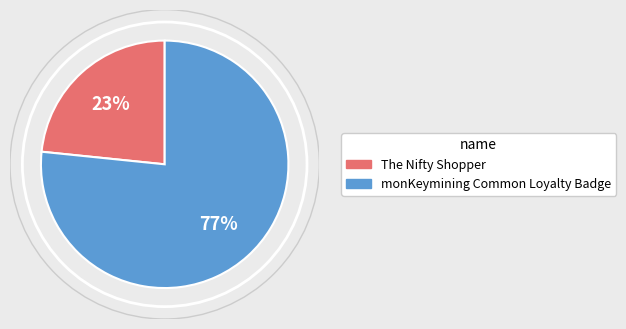

True or false: The Nifty Shopper accounts for 10% of the total.

False